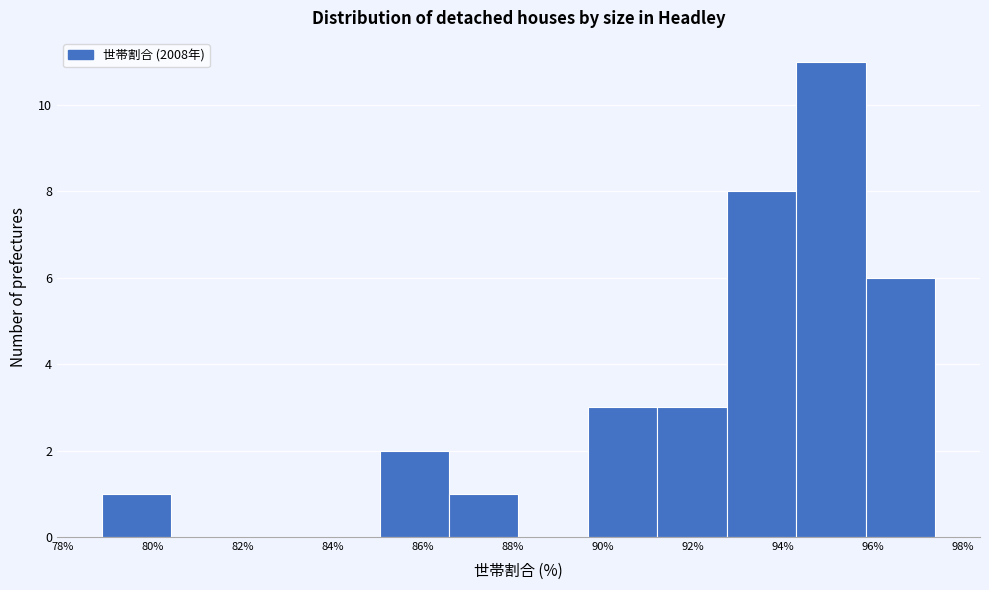

Reading left to right, list every bar in this chart as the range it spans on the x-axis followed by its height. Neither the bar edges nor the heights are printed on the chart, so give them approximately, as read against the axes.

78.8 to 80.4: 1
80.4 to 82.0: 0
82.0 to 83.6: 0
83.6 to 85.0: 0
85.0 to 86.6: 2
86.6 to 88.2: 1
88.2 to 89.6: 0
89.6 to 91.2: 3
91.2 to 92.8: 3
92.8 to 94.4: 8
94.4 to 95.8: 11
95.8 to 97.4: 6